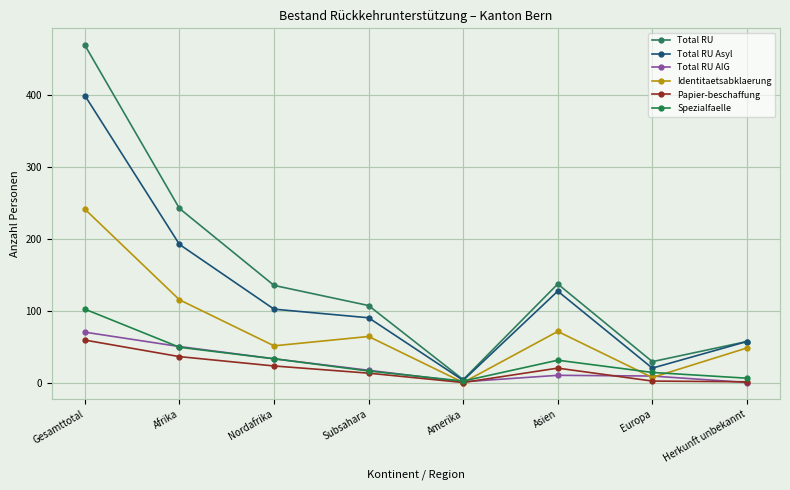

True or false: Identitaetsabklaerung and Total RU Asyl intersect in this chart.

False